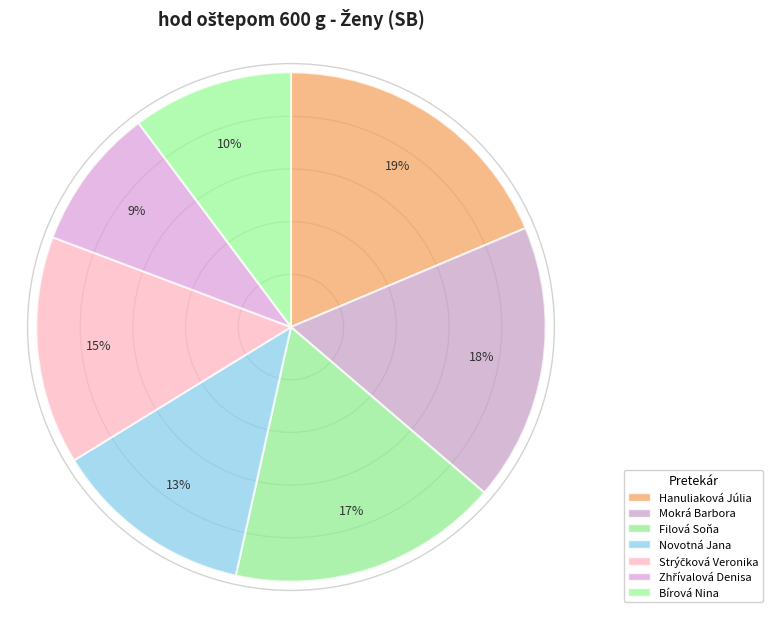

What is the smallest slice in the pie chart?

Zhřívalová Denisa